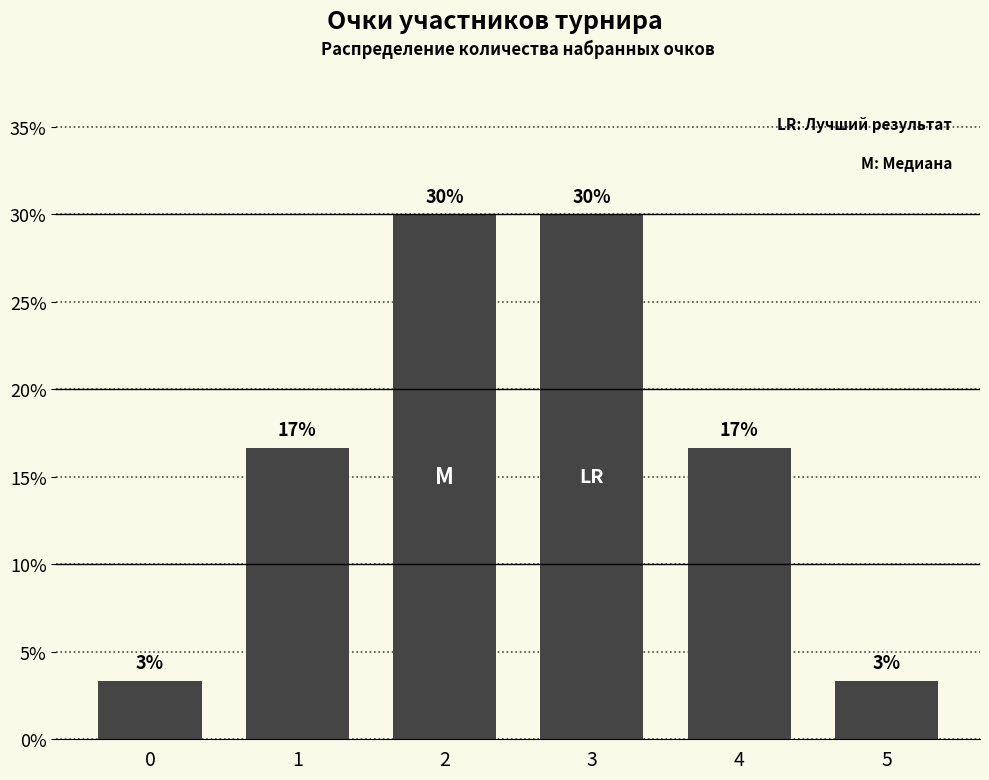

How many bars are there in total?

6